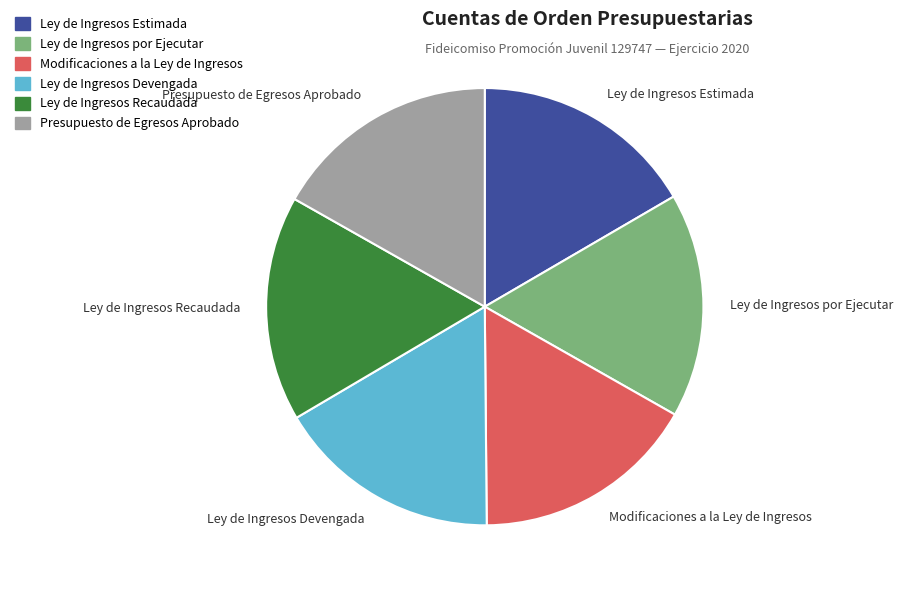

Count the number of slices in the pie.

6